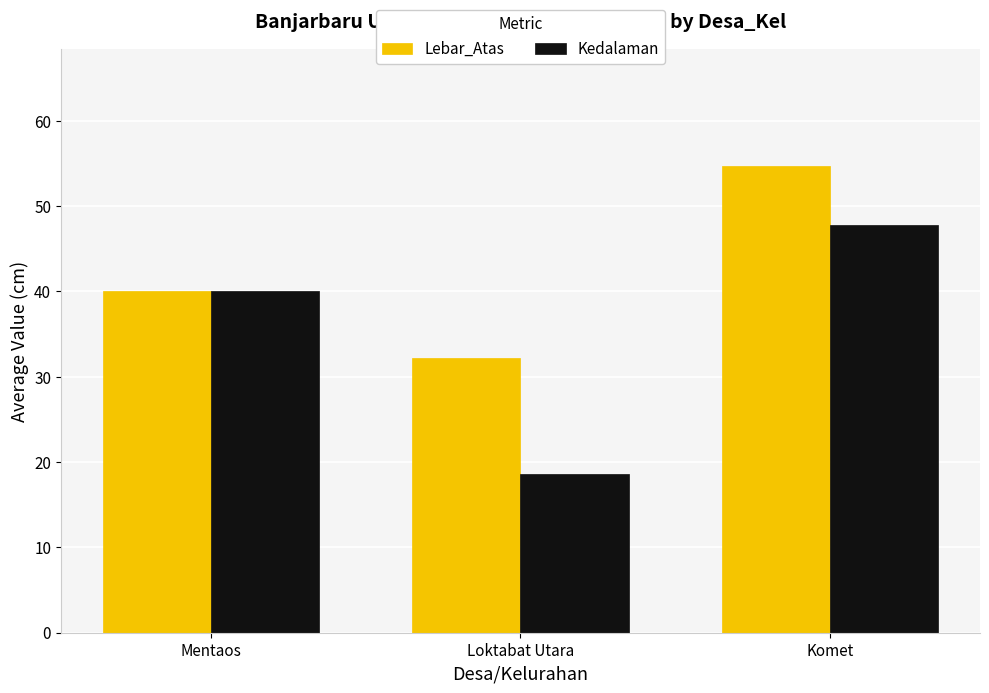

Which series has the largest range (max minus min)?

Kedalaman